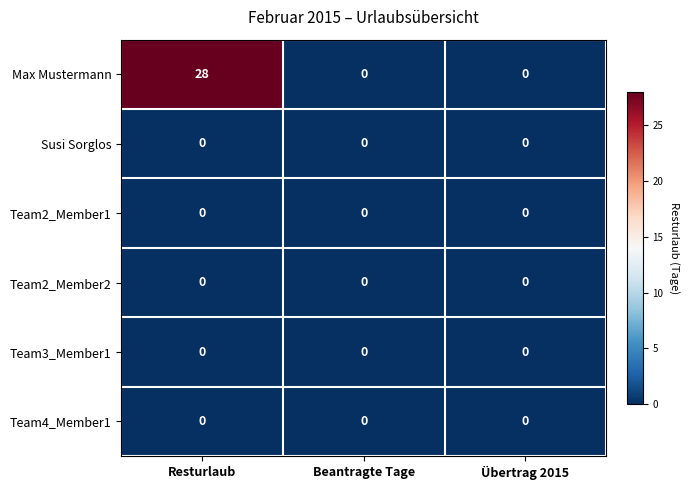

Which label corresponds to the largest value in the chart?

Resturlaub